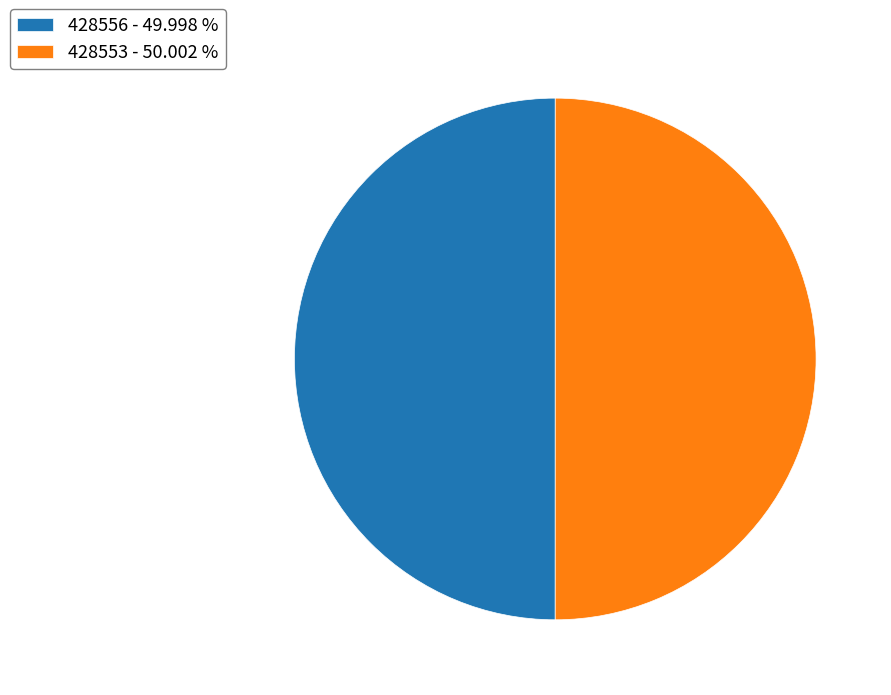

Do 428556 - 49.998 % and 428553 - 50.002 % together represent more than half of the pie?

Yes